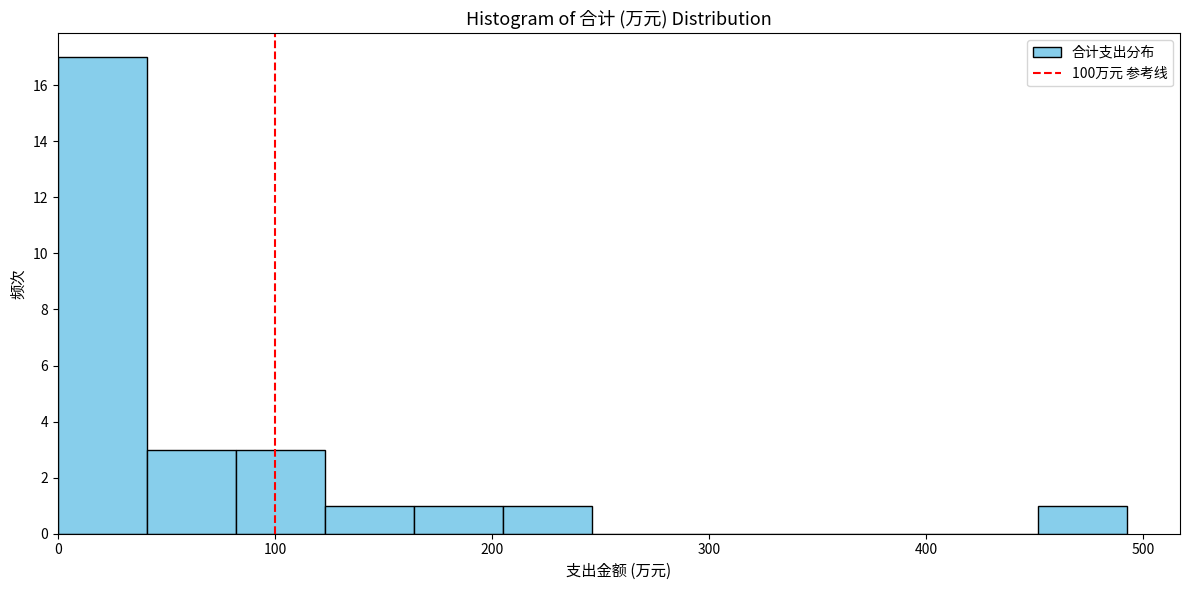

Which range on the x-axis has the tallest bar?

0 to 40